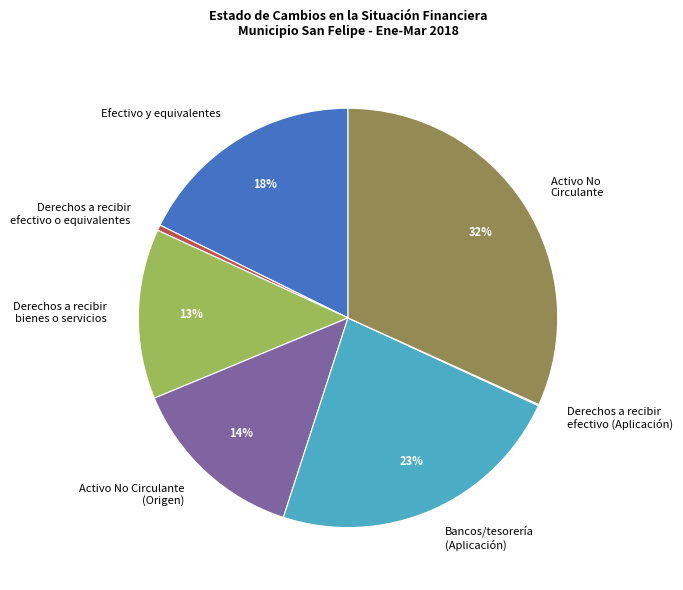

Does Derechos a recibir efectivo o equivalentes account for over 50% of the chart?

No